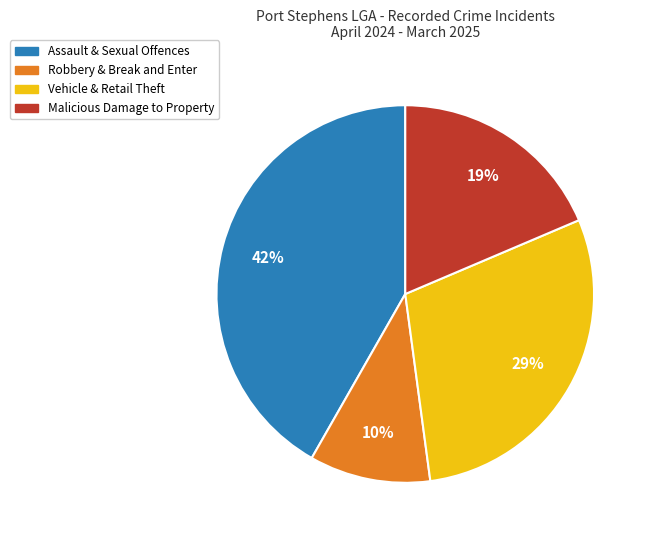

True or false: Malicious Damage to Property accounts for 30% of the total.

False